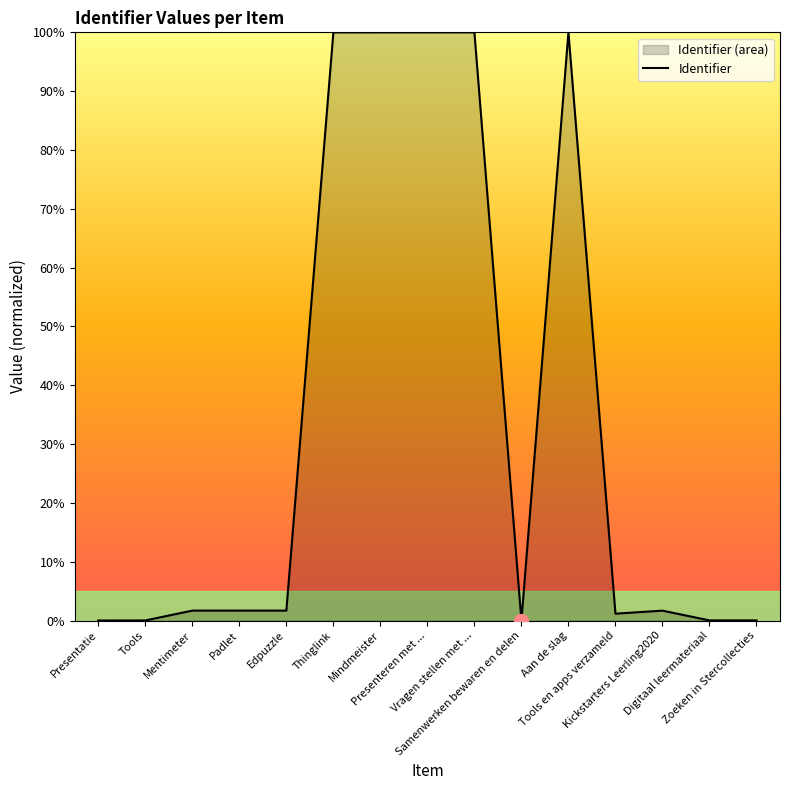

How many points are lower than both their immediate neighbors (excluding endpoints)?

3